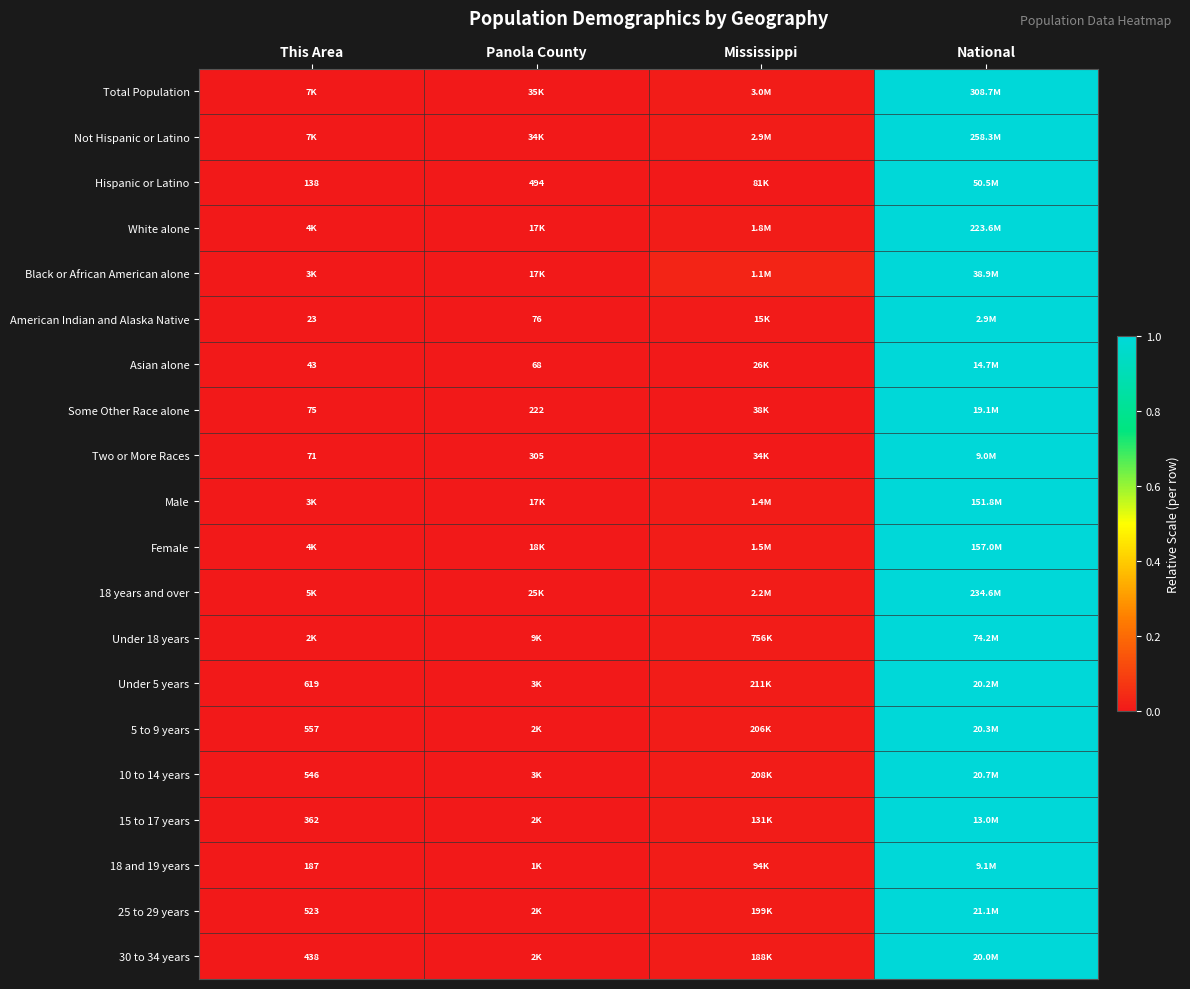

What is the difference between the maximum and minimum values in the Two or More Races series?

1.0